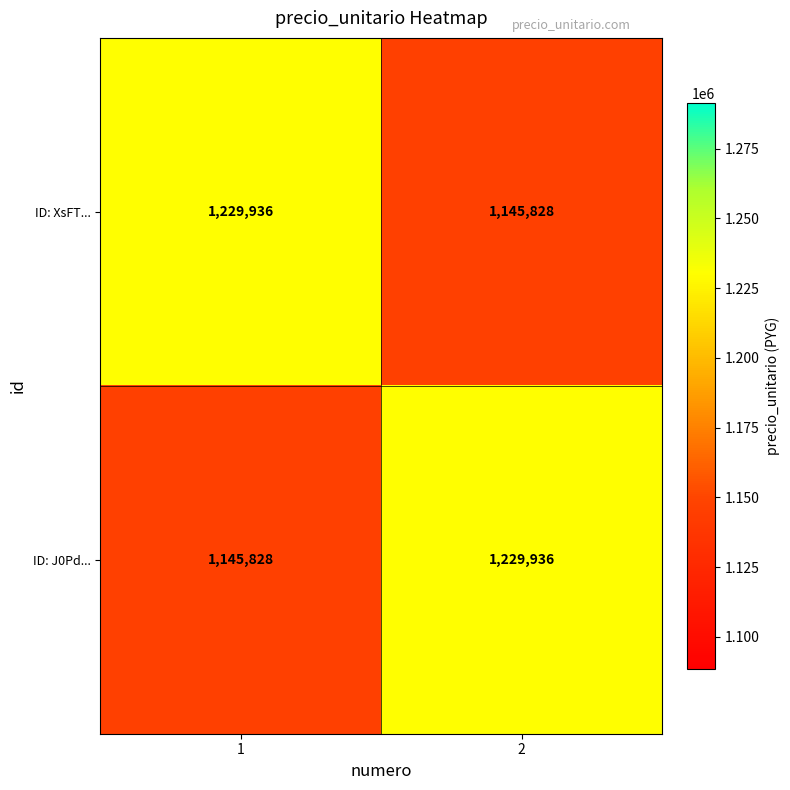

Reading left to right, extract all data points from this chart.

ID: XsFT...: 1229936	1145828
ID: J0Pd...: 1145828	1229936